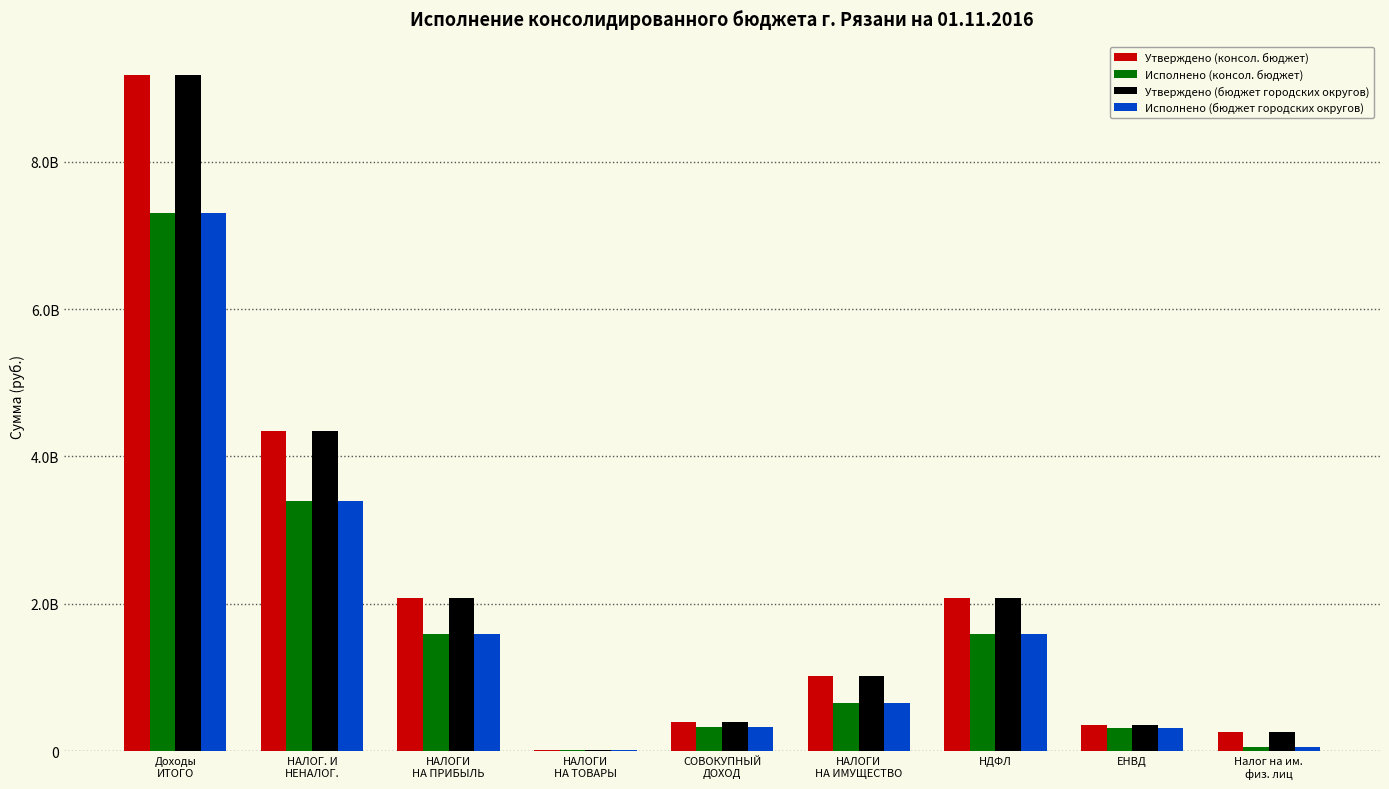

What are all the series names shown in the legend?

Утверждено (консол. бюджет), Исполнено (консол. бюджет), Утверждено (бюджет городских округов), Исполнено (бюджет городских округов)